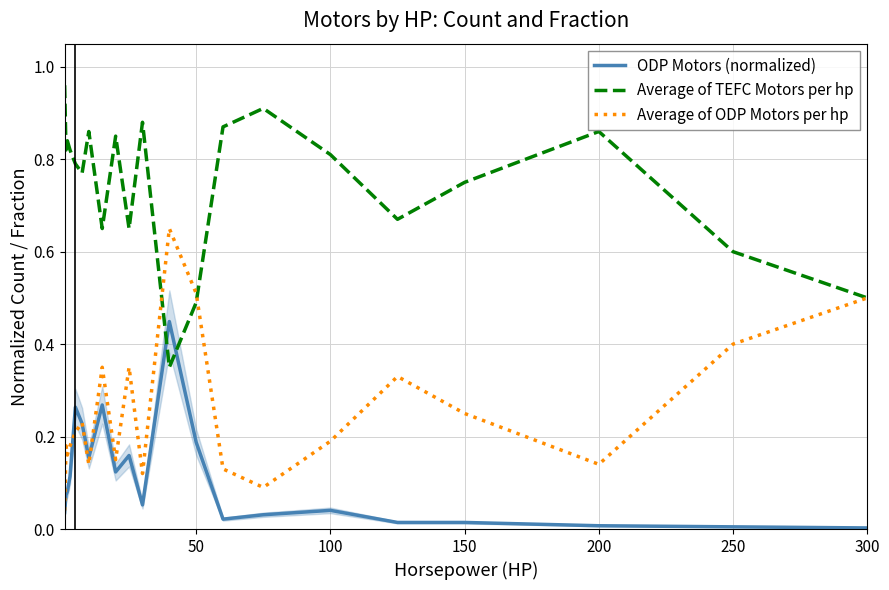

Which series has the largest total across all categories?

Average of TEFC Motors per hp